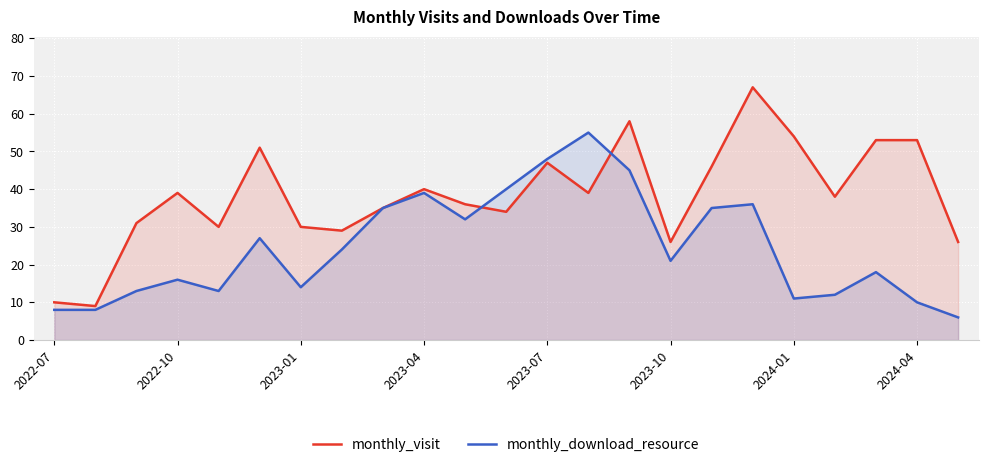

List the series in order of their overall mean, lowest first.

monthly_download_resource, monthly_visit